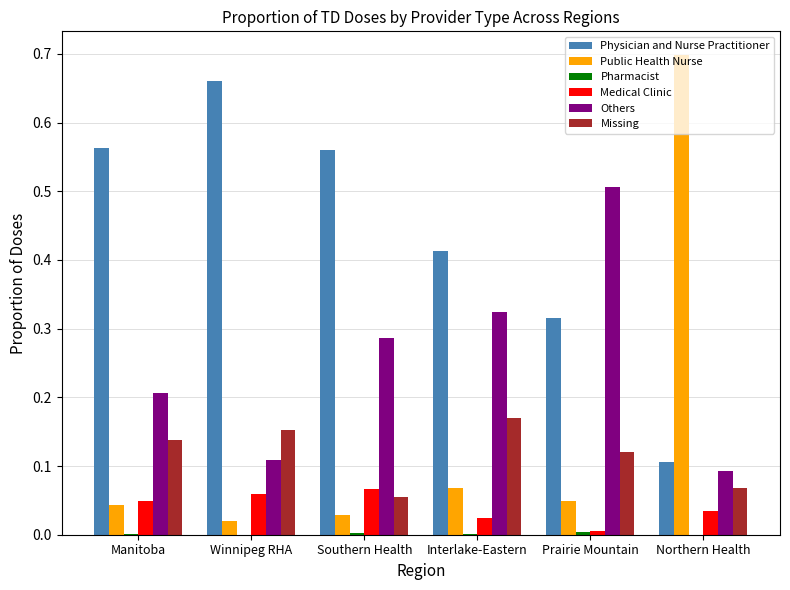

The Others series shows 0.8 at Prairie Mountain. True or false?

False